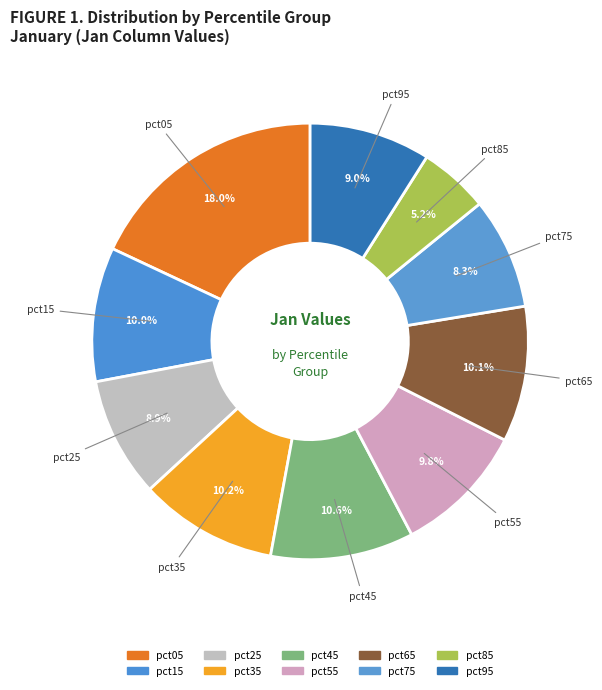

Count the number of slices in the pie.

10